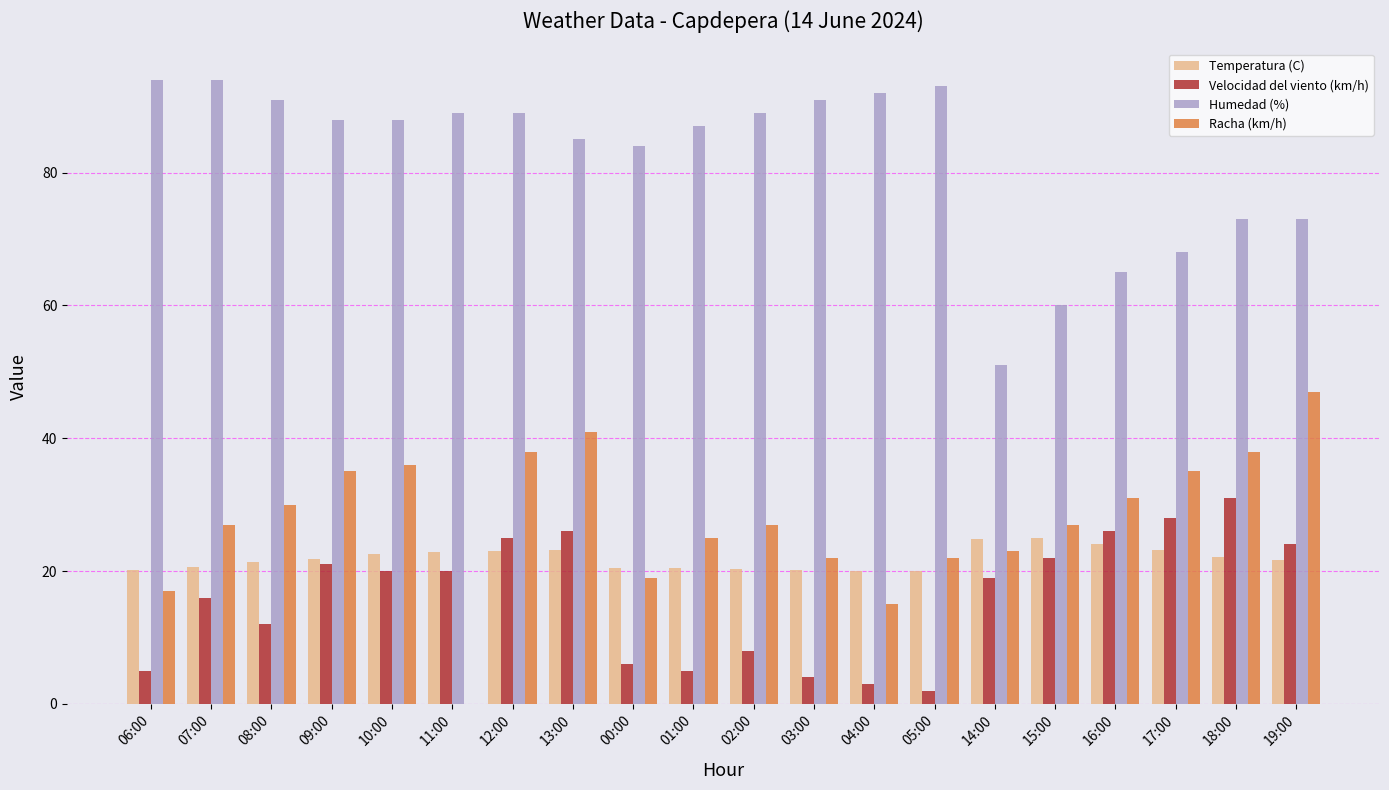

What is the total value across all series at 11:00?

131.8